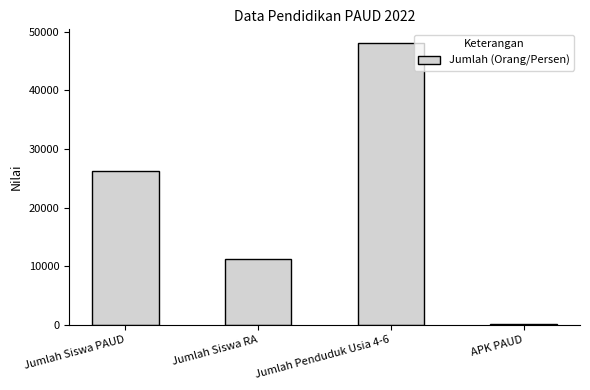

At which label is the value closest to 24043?

Jumlah Siswa PAUD